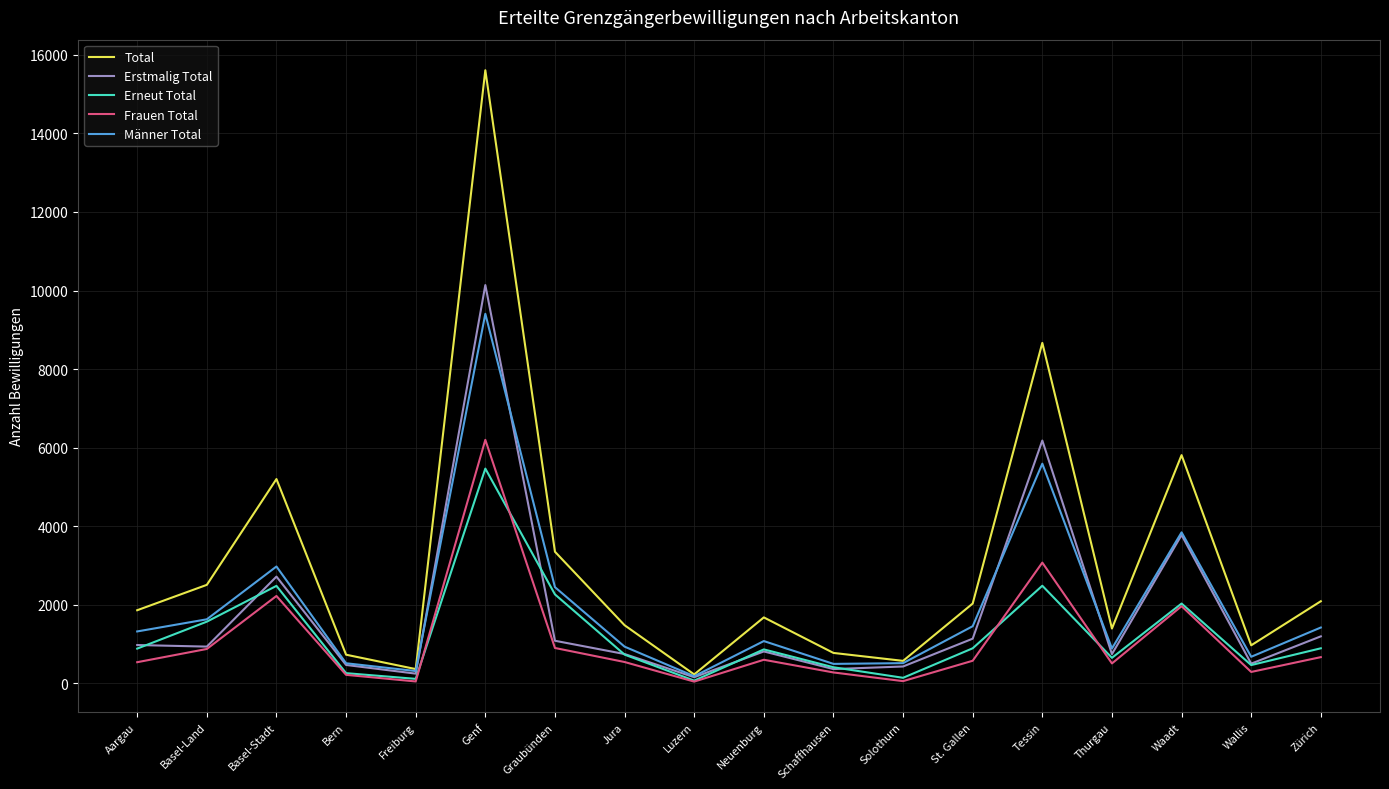

True or false: Männer Total has a value of 2155 at Zürich.

False